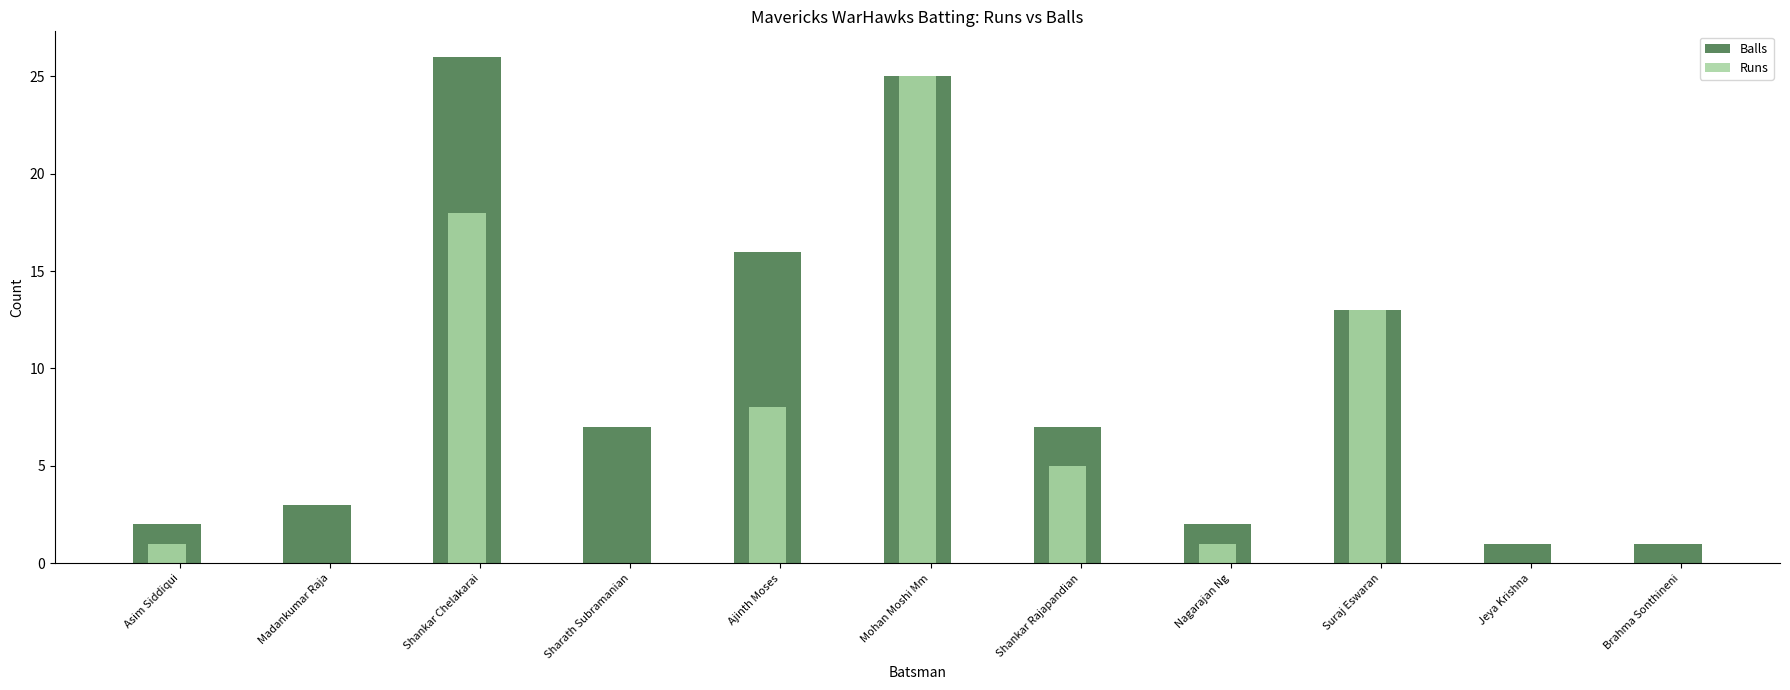

What is the difference between the Runs values at Asim Siddiqui and Shankar Chelakarai?

17